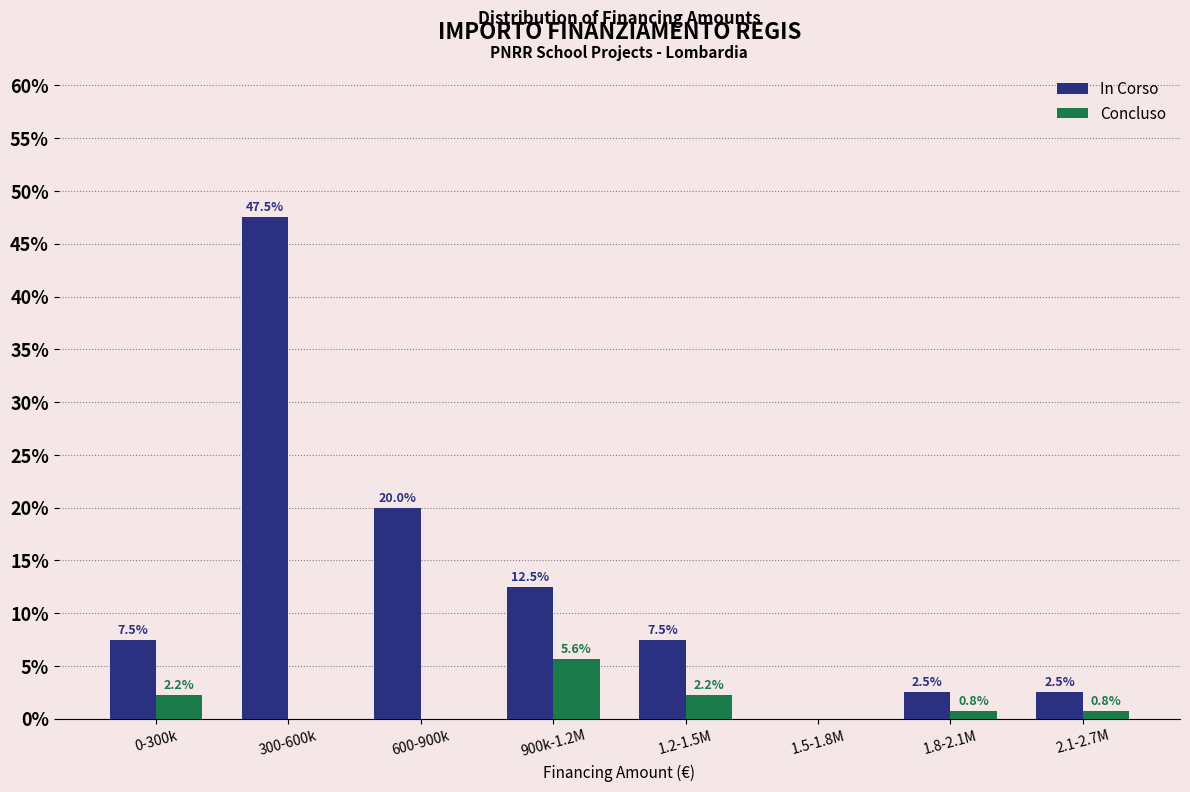

Where does the In Corso series first go above 7?

0-300k